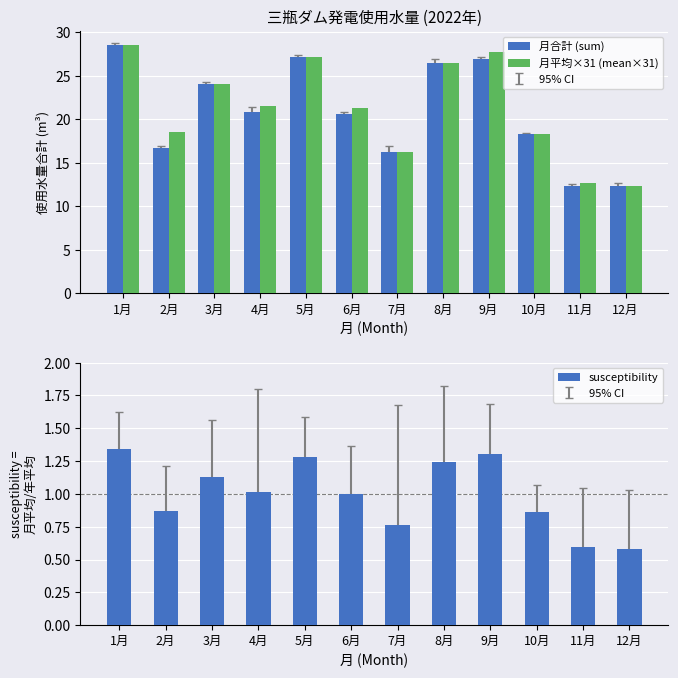

How many values in the 月合計 (sum) series are below 20?

5